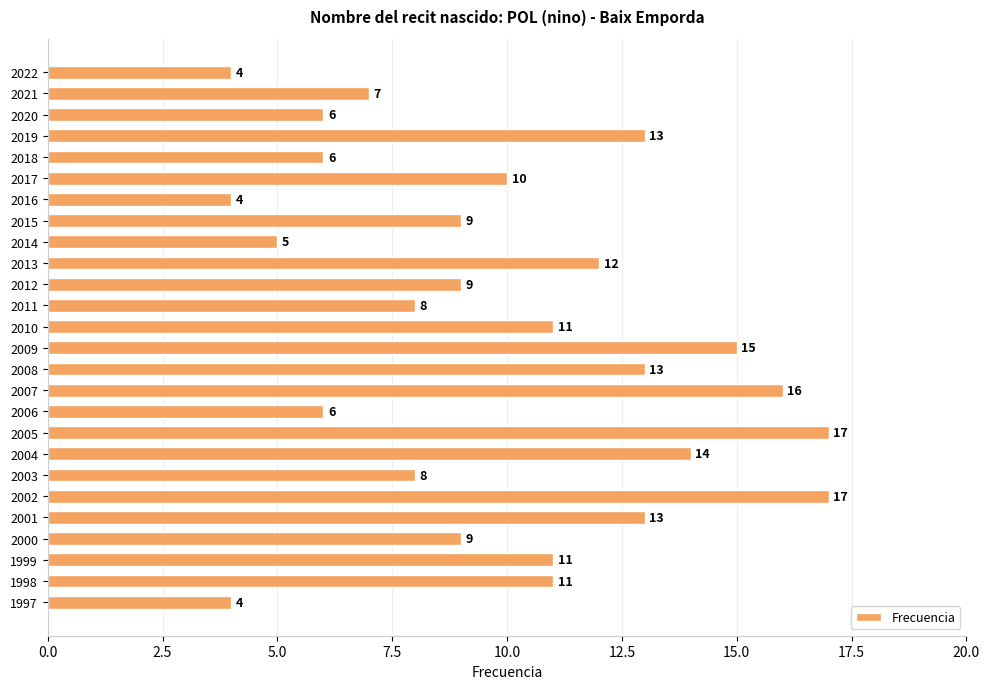

How many bars are there in total?

26